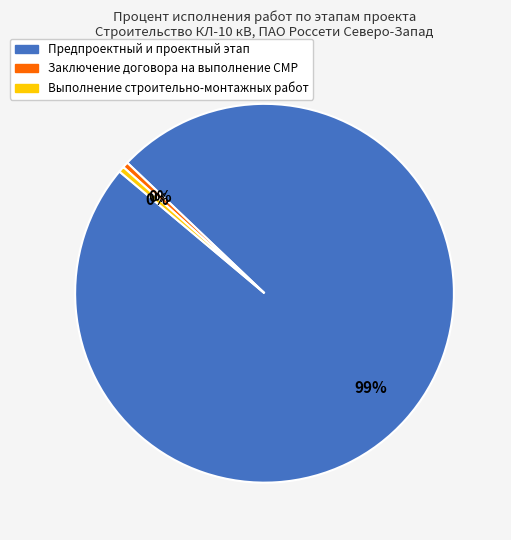

To the nearest percent, what is the combined percentage of Заключение договора на выполнение СМР and Предпроектный и проектный этап?

100%